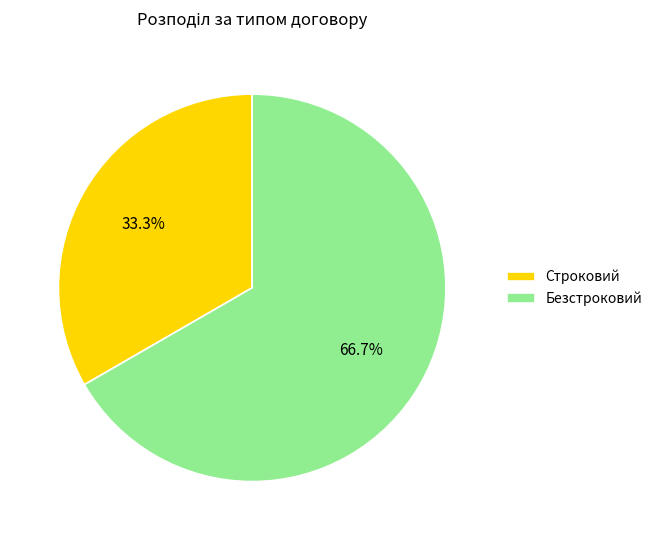

Approximately how many times larger is the value at Строковий compared to Безстроковий?

0.5